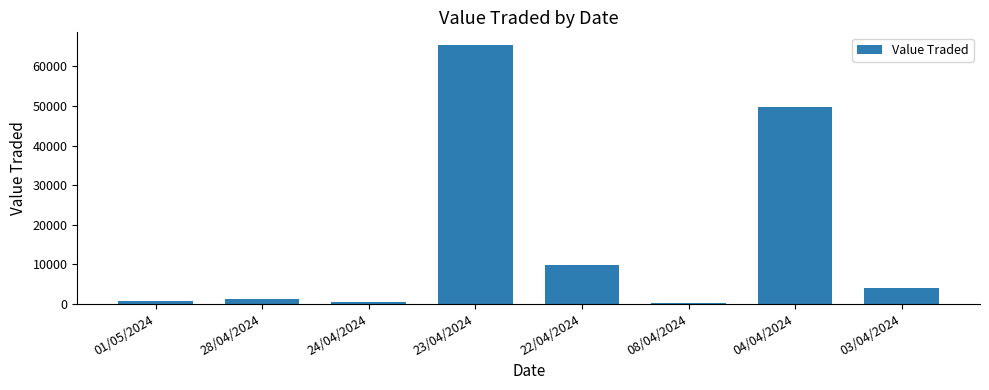

The value at 24/04/2024 is 426. True or false?

True